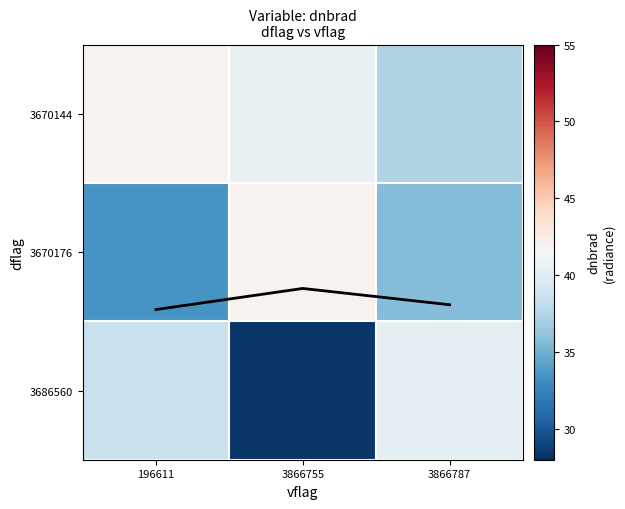

Between 3866787 and 196611, which is larger?

196611